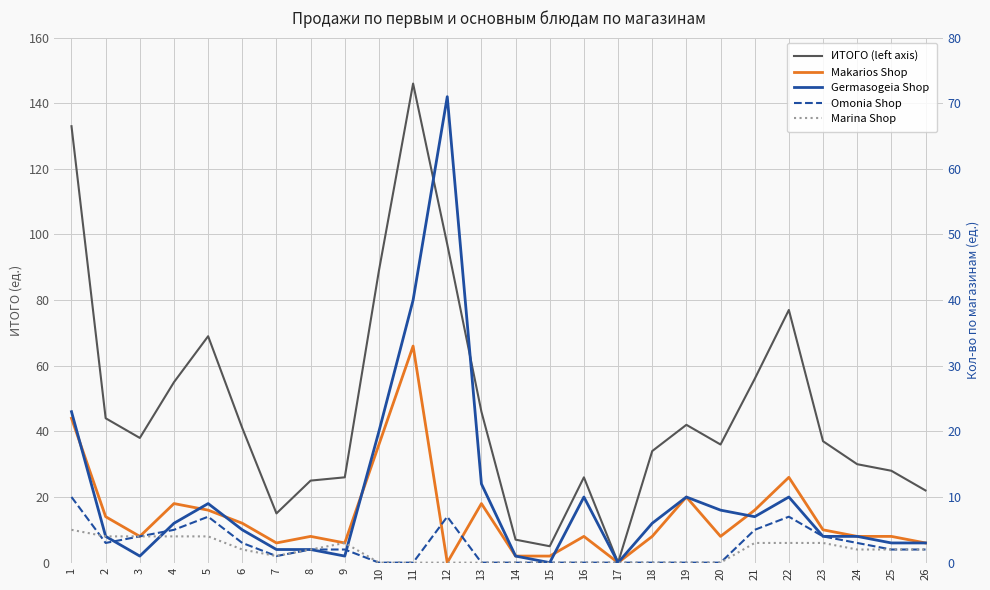

Reading left to right, list all the values displayed in this chart.

ИТОГО (left axis): 133	44	38	55	69	41	15	25	26	89	146	97	46	7	5	26	0	34	42	36	56	77	37	30	28	22
Makarios Shop: 22	7	4	9	8	6	3	4	3	18	33	0	9	1	1	4	0	4	10	4	8	13	5	4	4	3
Germasogeia Shop: 23	4	1	6	9	5	2	2	1	20	40	71	12	1	0	10	0	6	10	8	7	10	4	4	3	3
Omonia Shop: 10	3	4	5	7	3	1	2	2	0	0	7	0	0	0	0	0	0	0	0	5	7	4	3	2	2
Marina Shop: 5	4	4	4	4	2	1	2	3	0	0	0	0	0	0	0	0	0	0	0	3	3	3	2	2	2